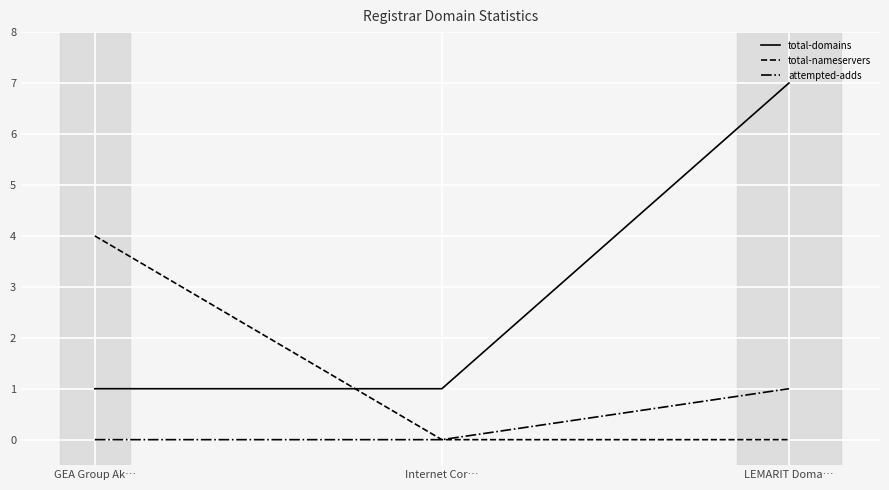

List the series in order of their peak value, lowest first.

attempted-adds, total-nameservers, total-domains